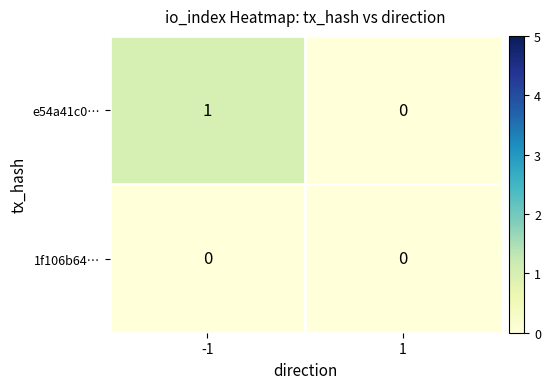

At which category does the chart reach its peak across all series?

-1